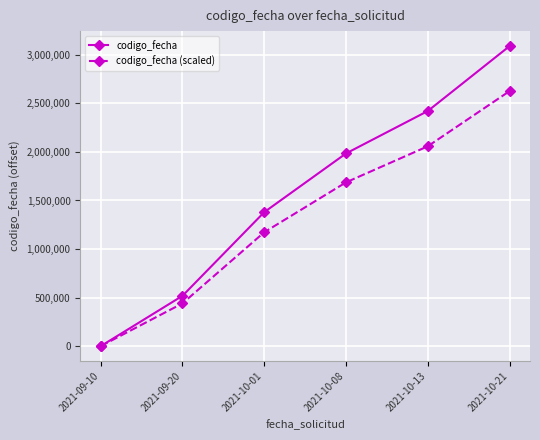

What is the difference between the second highest and minimum values in the codigo_fecha series?

2421495.0